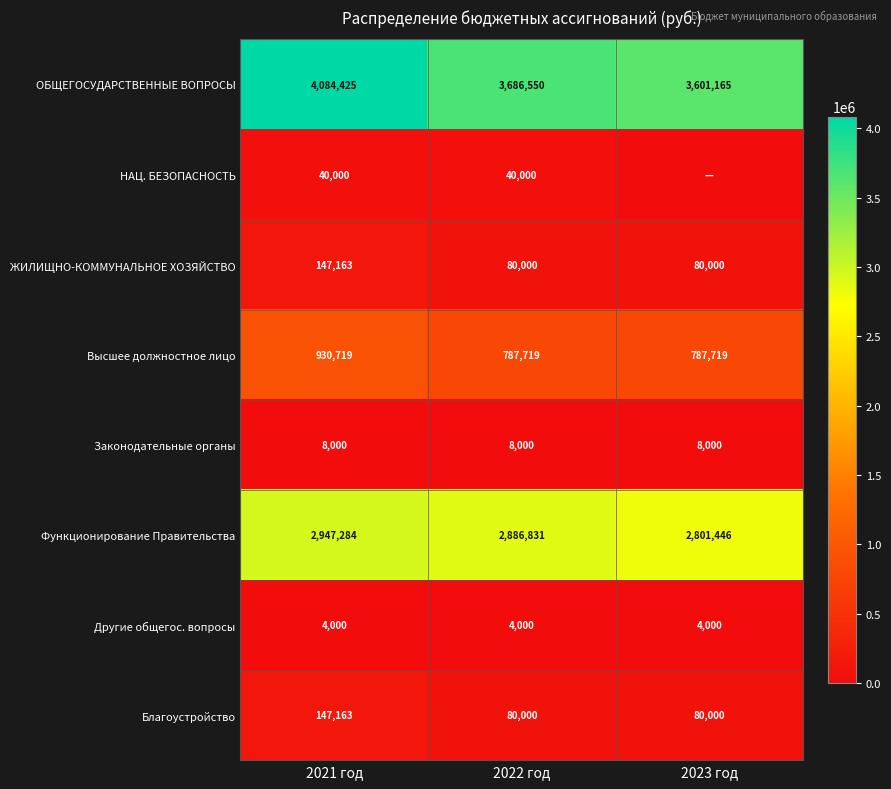

What is the total value across all series at 2022 год?

7573100